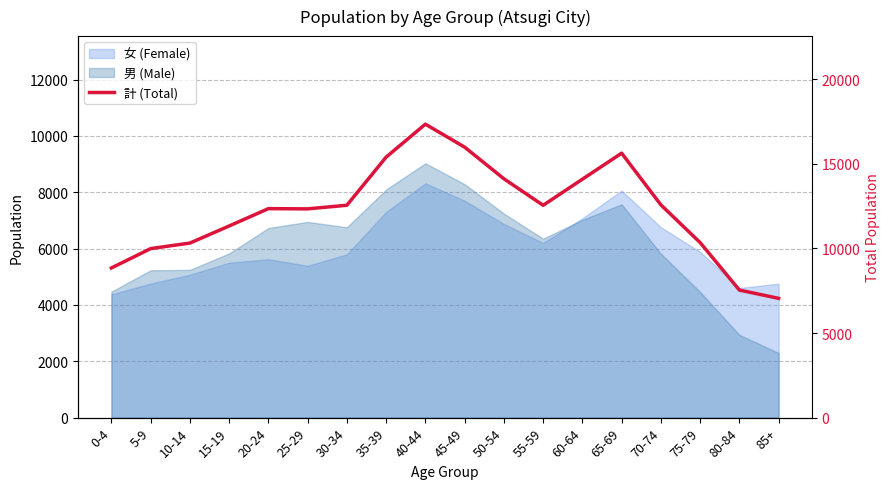

What is the value of the 13th point from the left?

14092